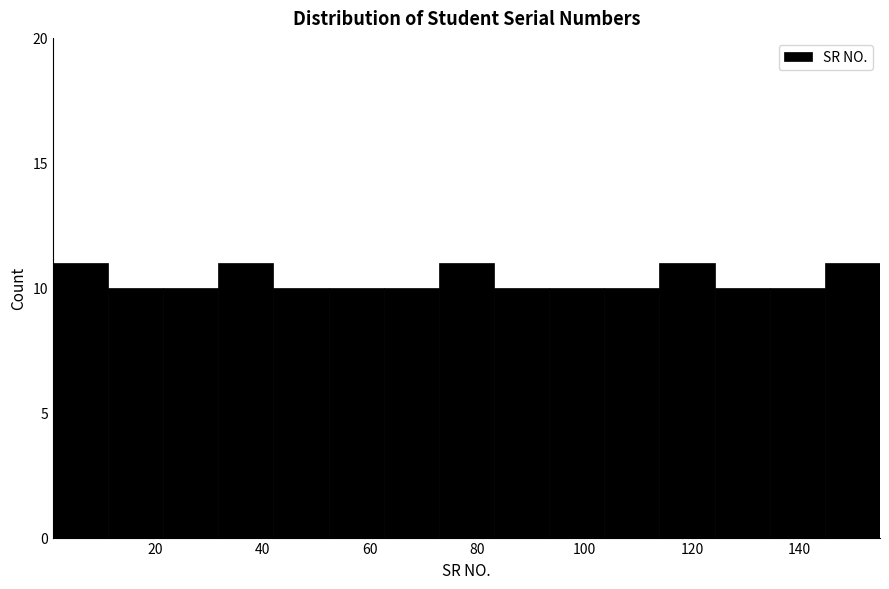

Reading left to right, list every bar in this chart as the range it spans on the x-axis followed by its height. Neither the bar edges nor the heights are printed on the chart, so give them approximately, as read against the axes.

2 to 12: 11
12 to 22: 10
22 to 32: 10
32 to 42: 11
42 to 52: 10
52 to 62: 10
62 to 72: 10
72 to 84: 11
84 to 94: 10
94 to 104: 10
104 to 114: 10
114 to 124: 11
124 to 134: 10
134 to 144: 10
144 to 156: 11